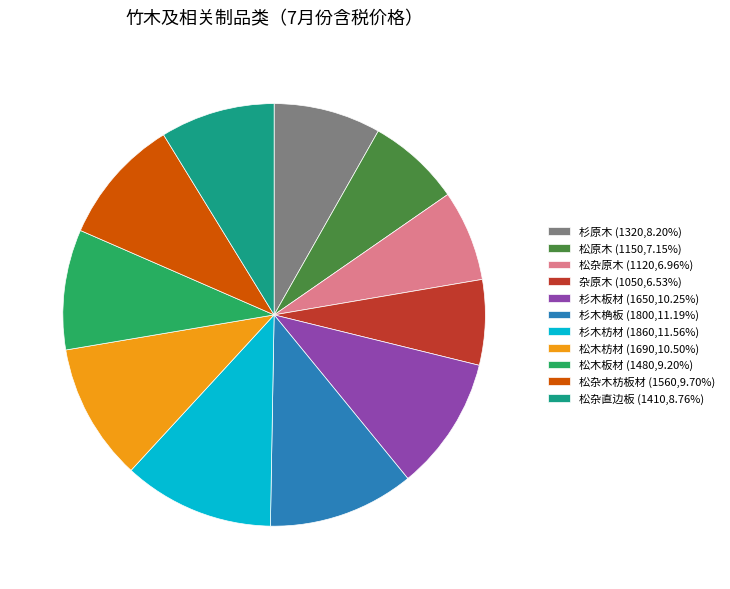

Does any single category account for the majority?

No